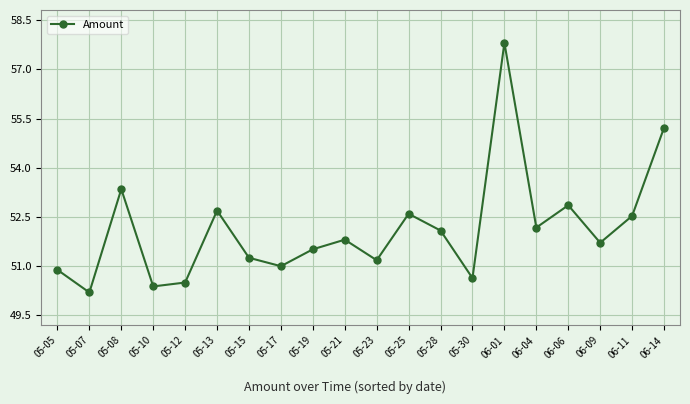

What is the maximum value shown in the chart?

57.8